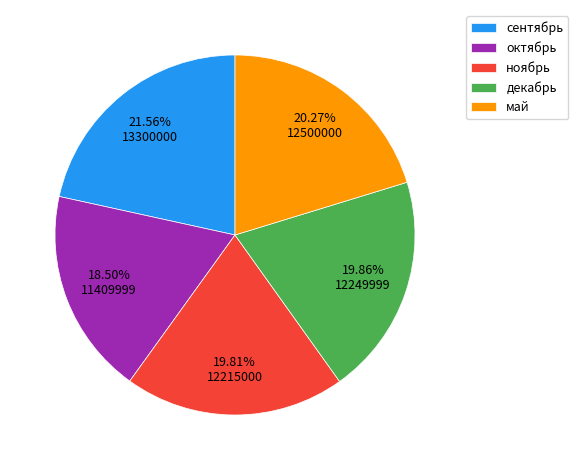

What is the smallest slice in the pie chart?

октябрь